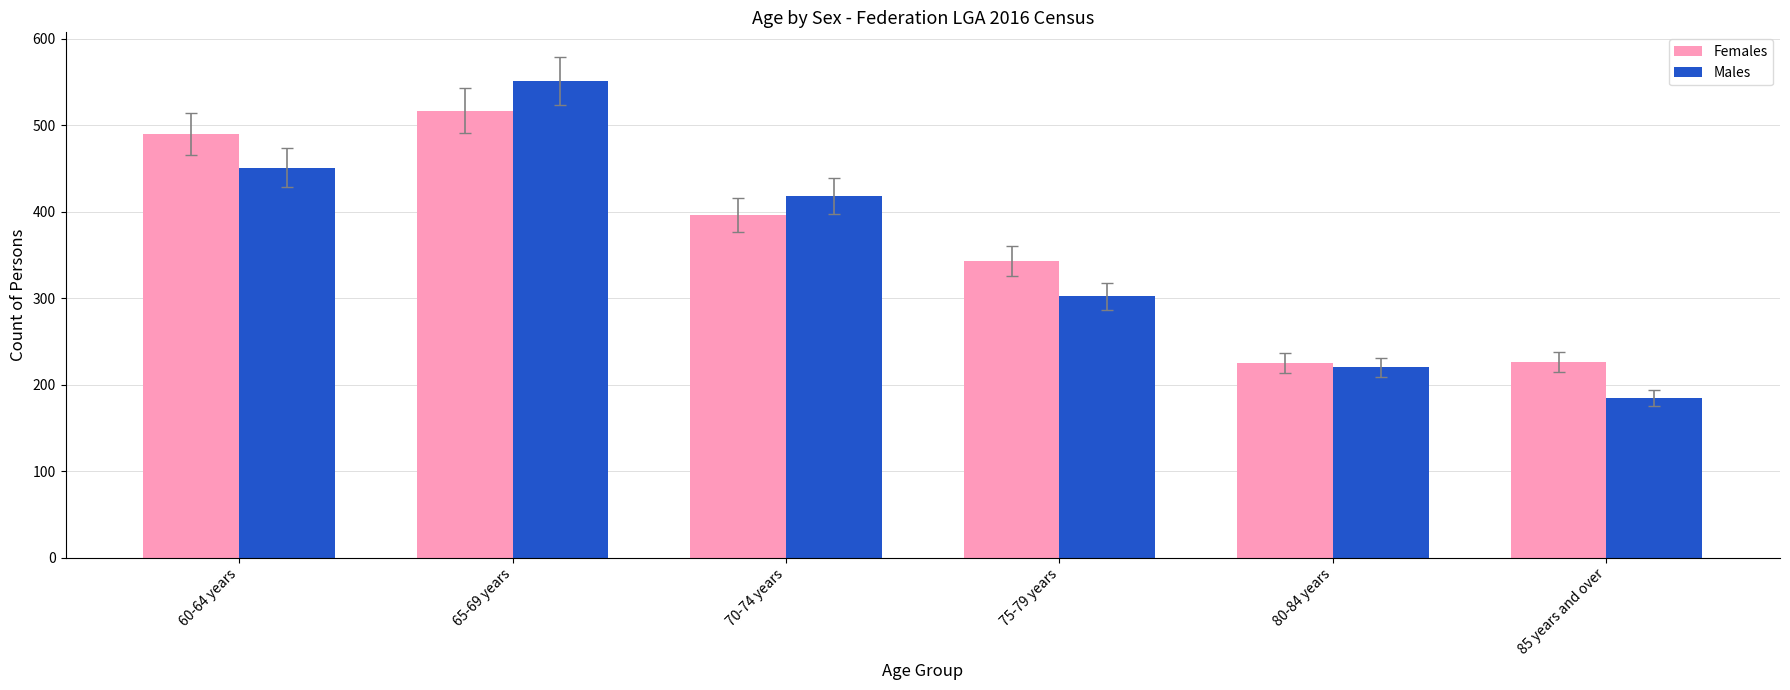

What is the spread (max minus min) of values at 80-84 years?

5